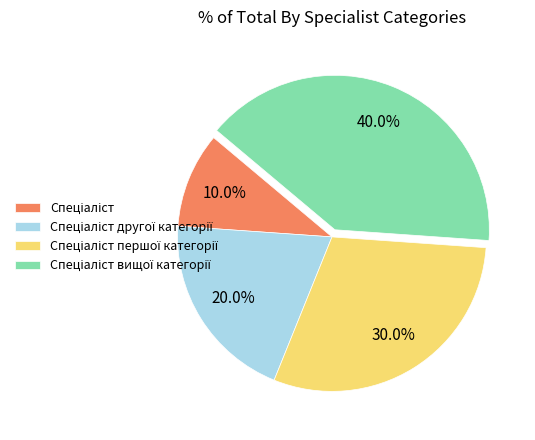

Is there any slice that represents more than half of the pie?

No